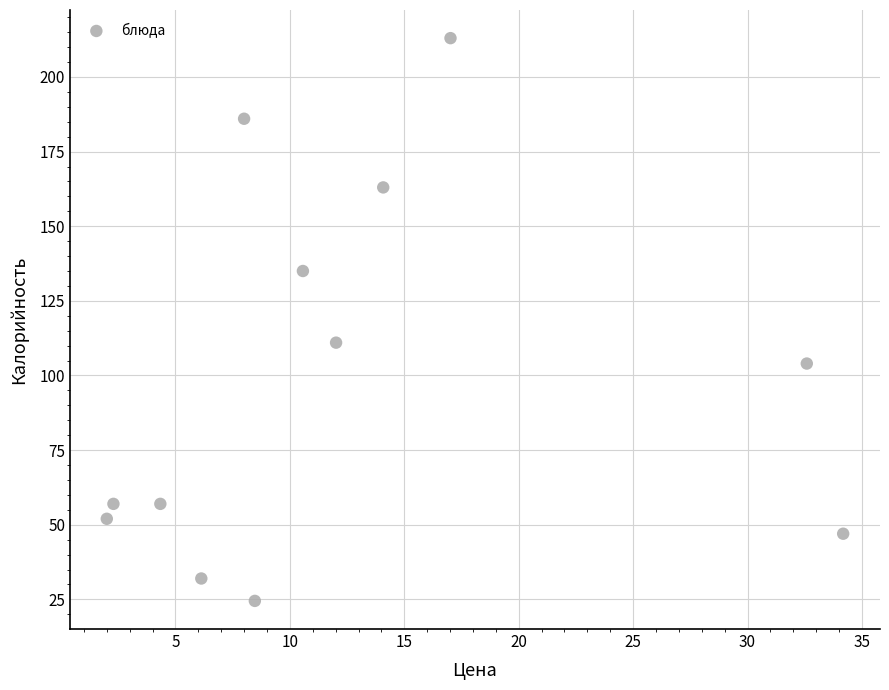

What is the range of X values (max minus min)?

32.2